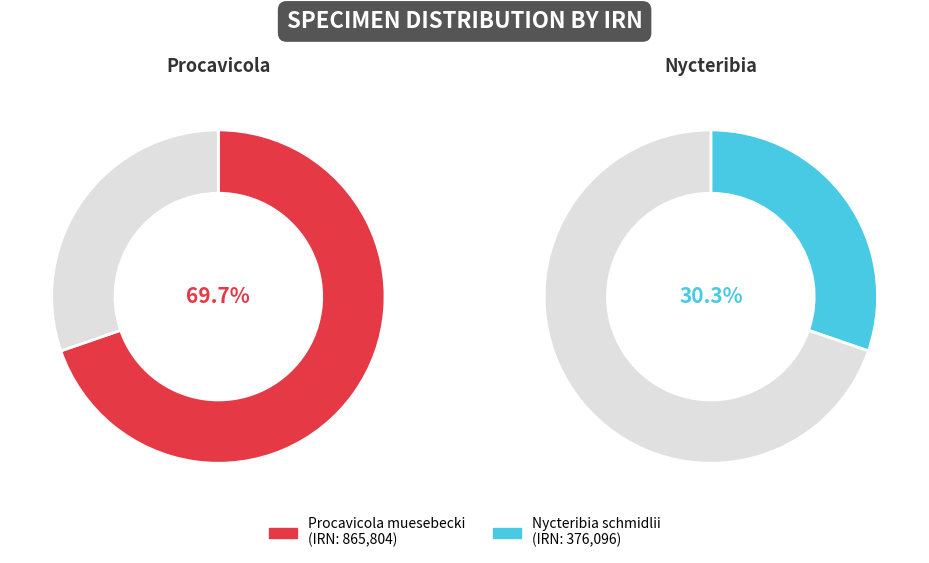

Count the number of slices in the pie.

2